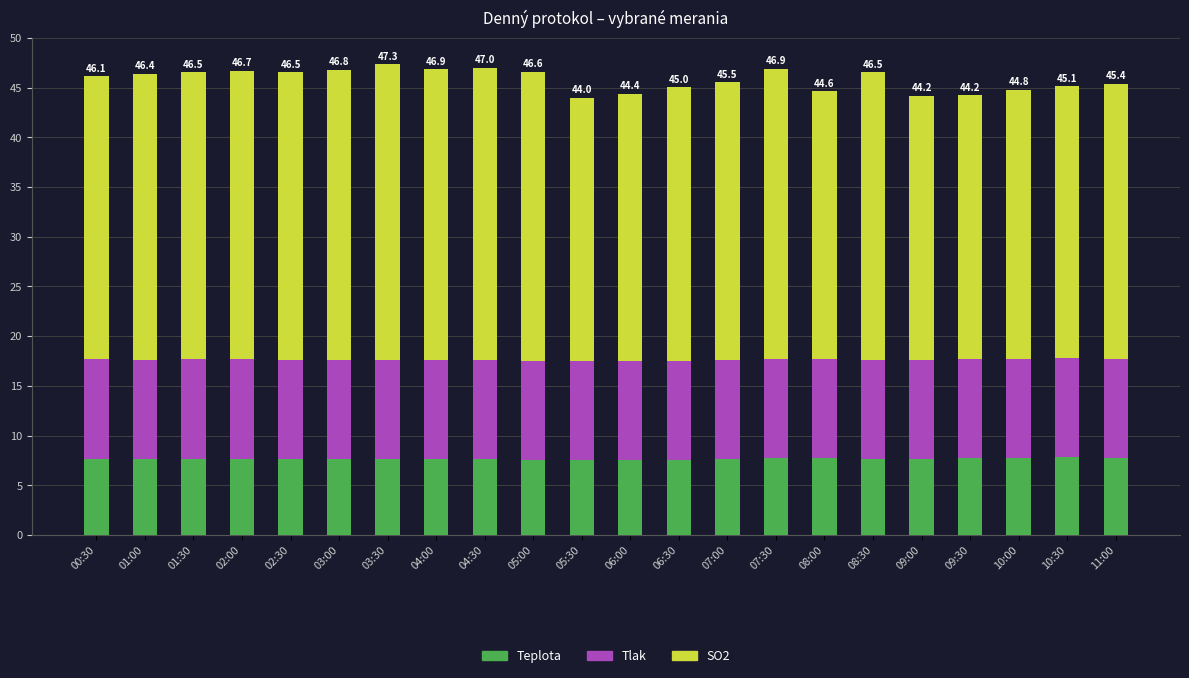

The value of Teplota at 07:00 is 13.1. True or false?

False